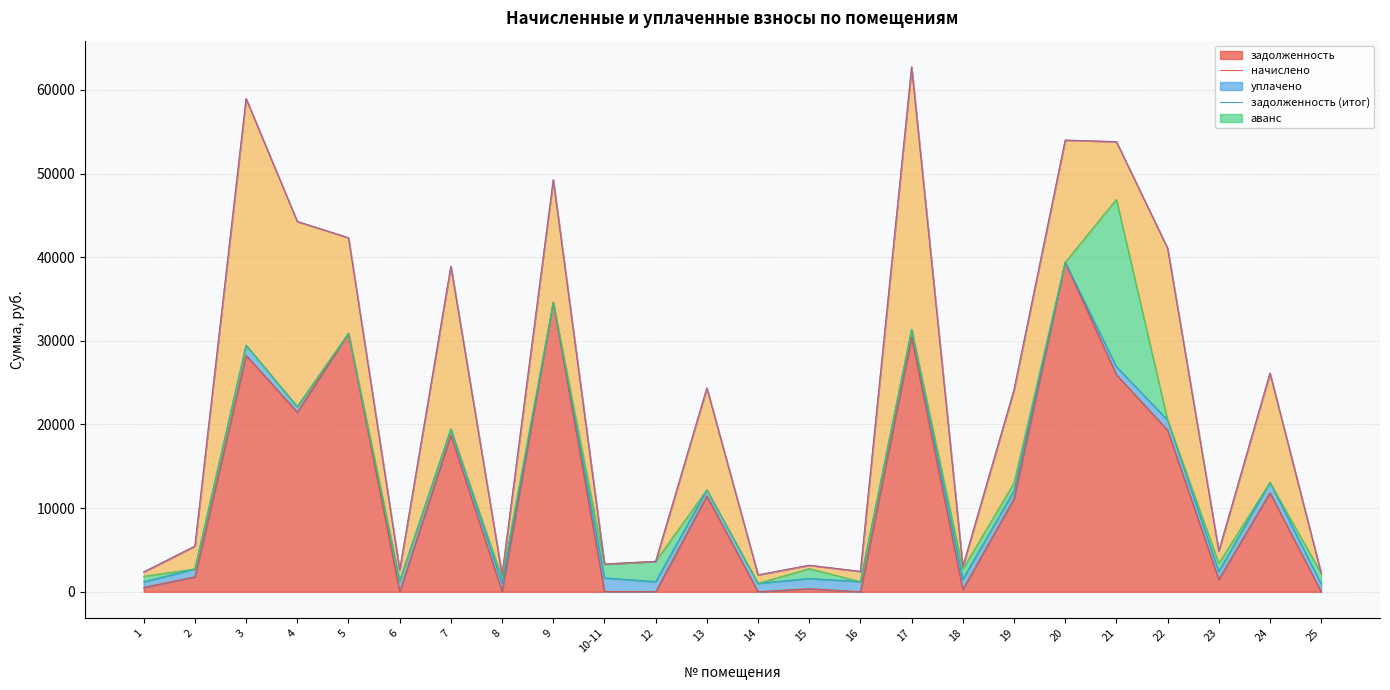

Between 12 and 2, which is larger?

2